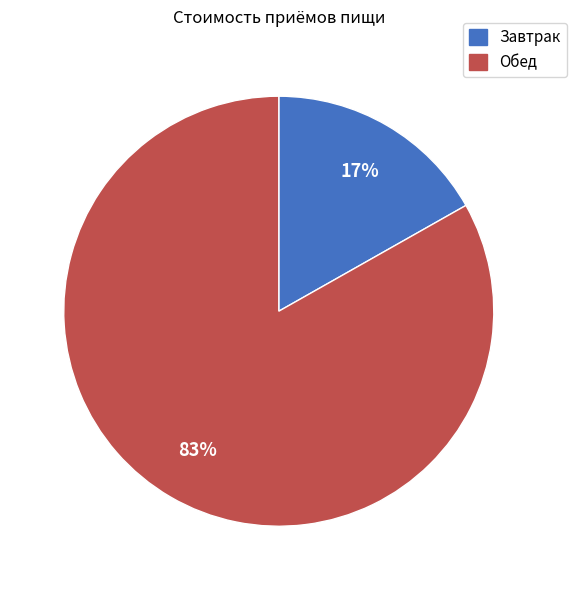

What is the largest slice in the pie chart?

Обед